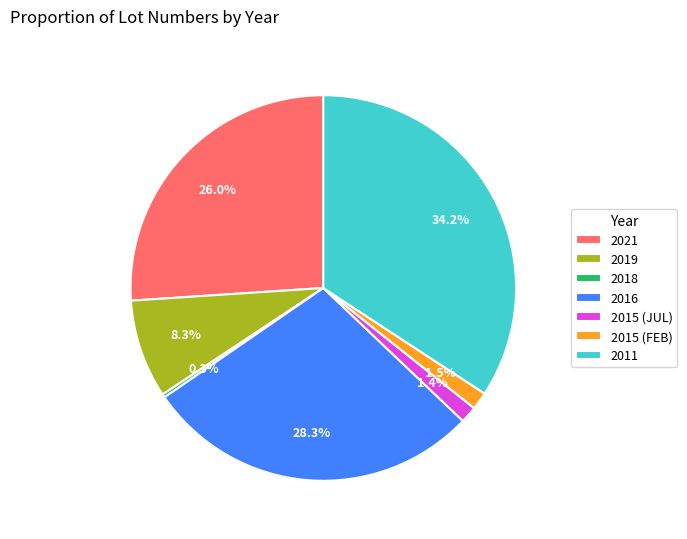

What is the smallest slice in the pie chart?

2018